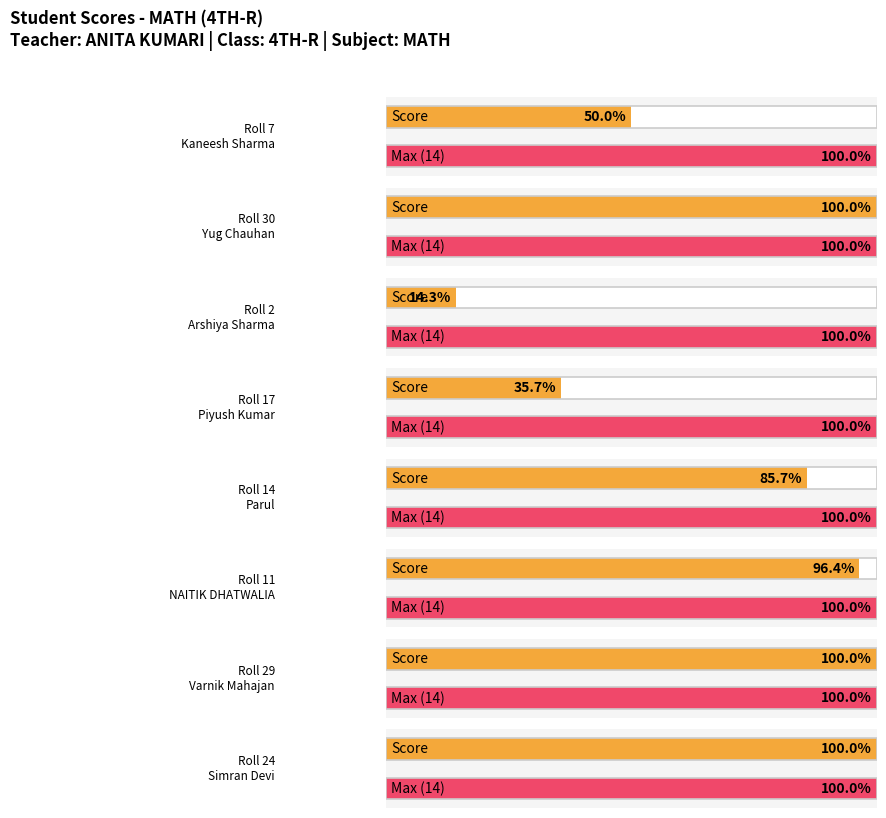

Rank the categories by value from lowest to highest.

Arshiya Sharma, Piyush Kumar, Kaneesh Sharma, Parul, NAITIK DHATWALIA, Yug Chauhan, Varnik Mahajan, Simran Devi